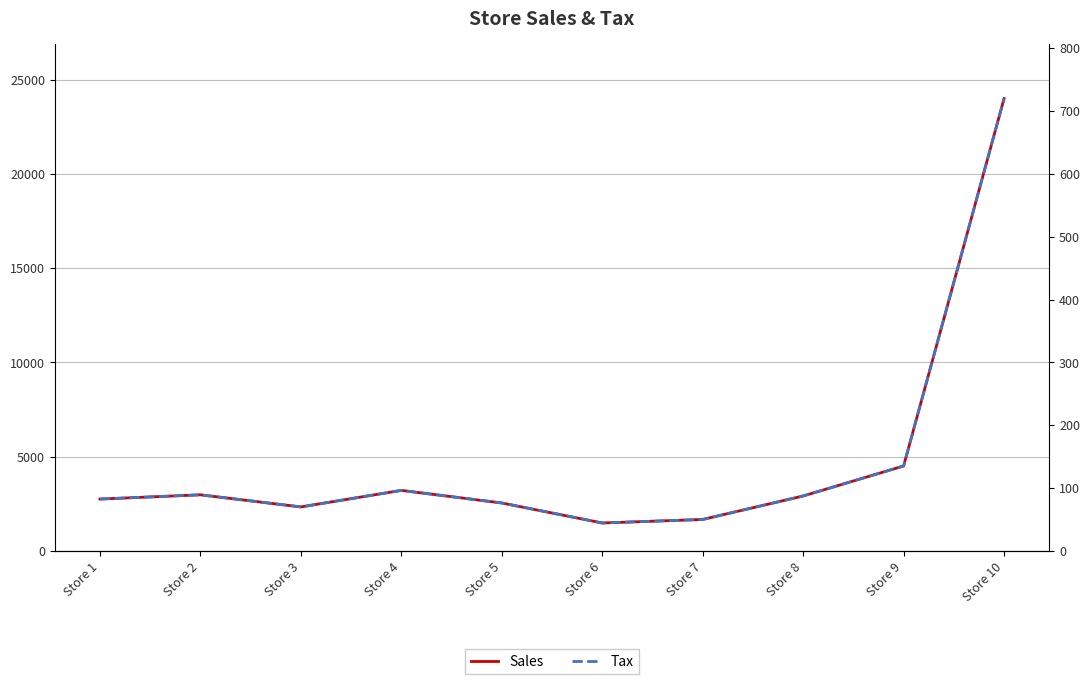

In Sales, how many points are higher than both neighbors (excluding endpoints)?

2